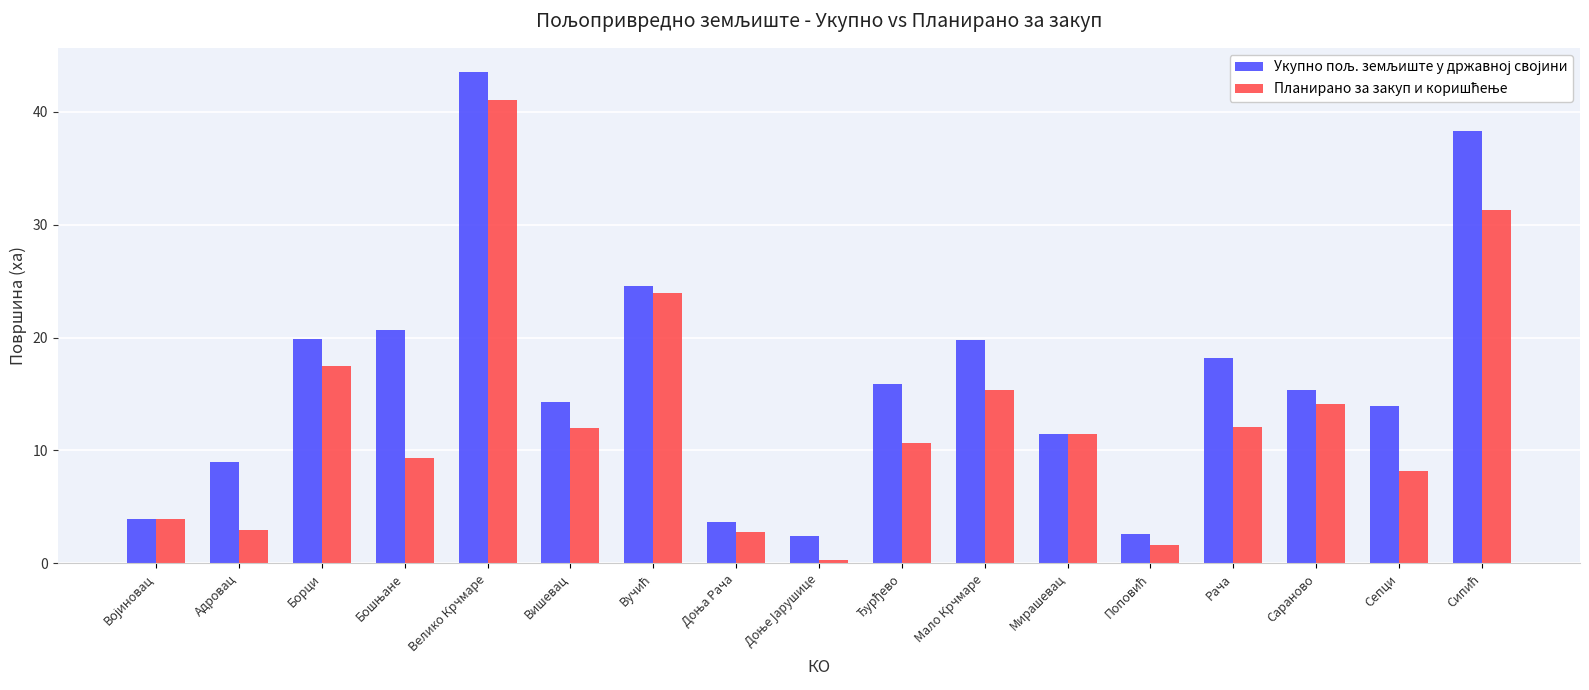

Which category has the highest value across all series?

Велико Крчмаре